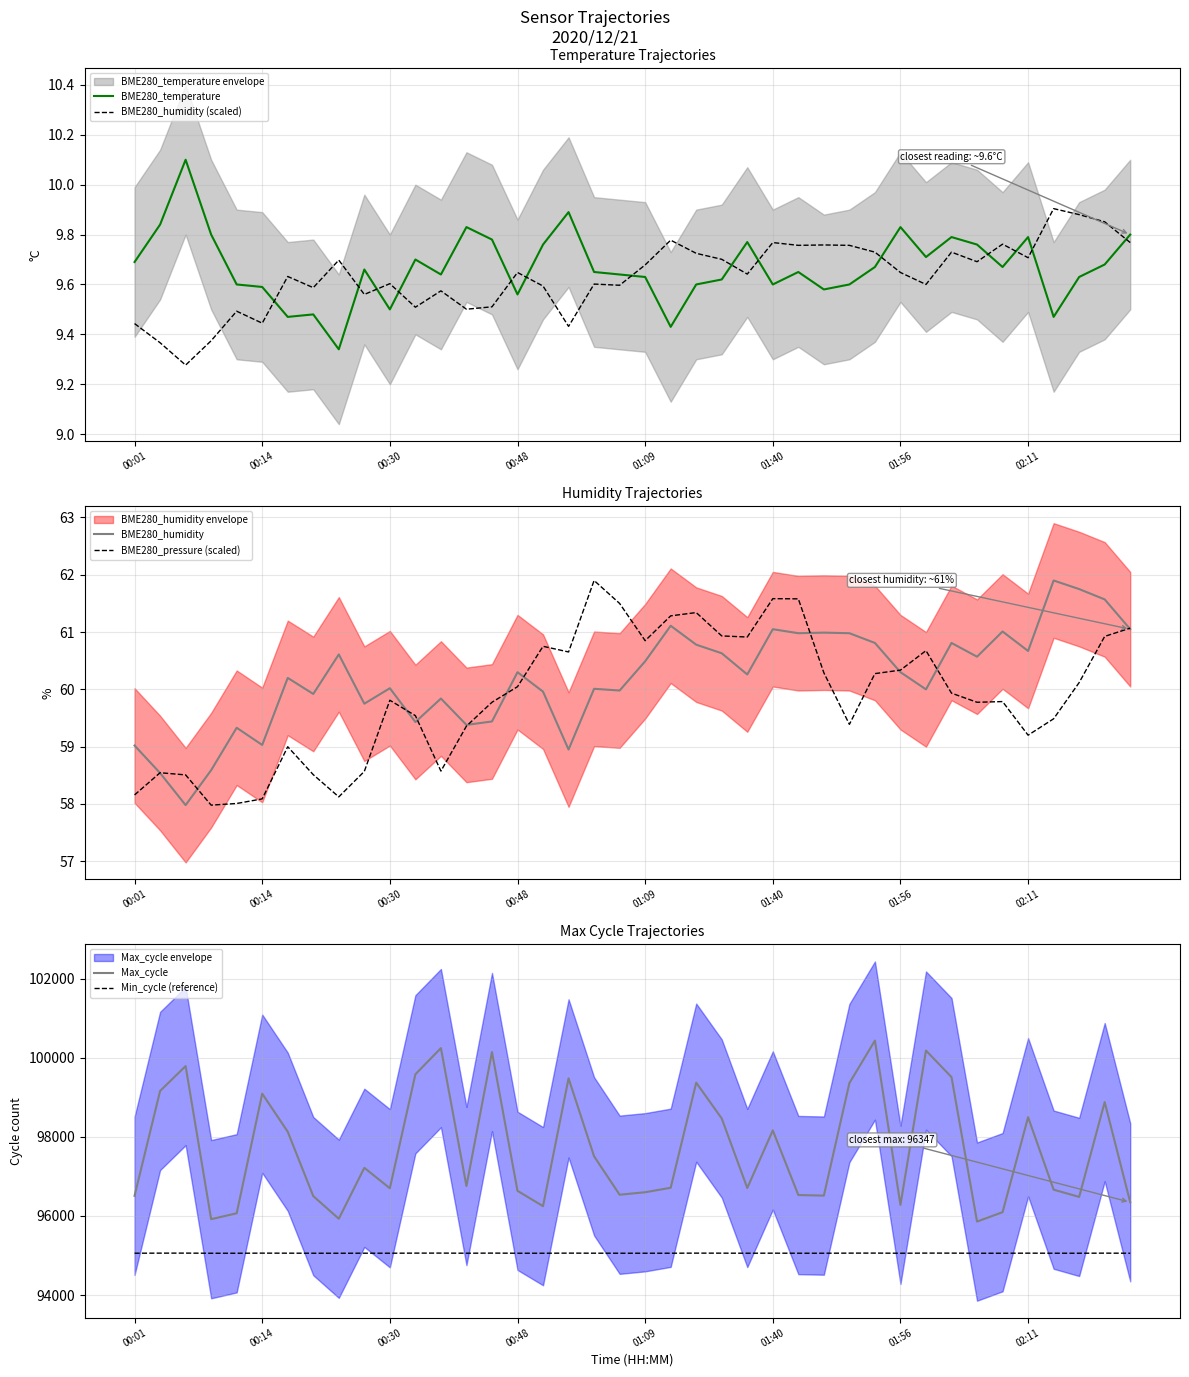

At which category is the sum across all series the highest?

29